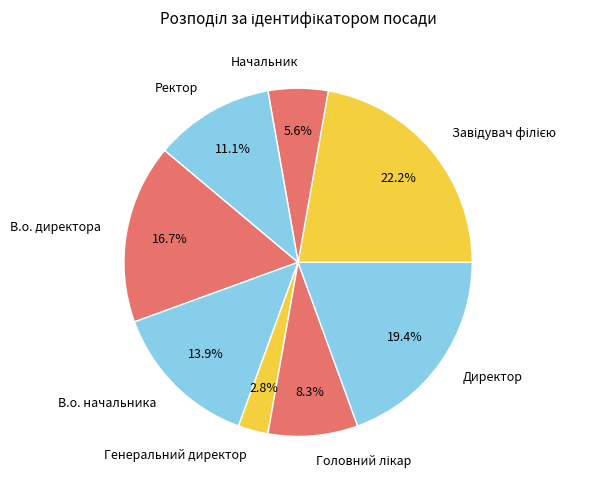

Count the number of slices in the pie.

8